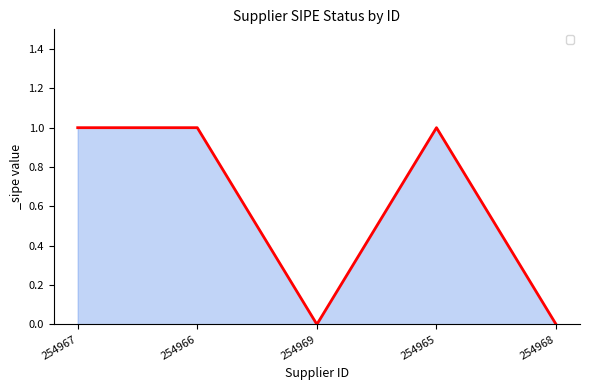

What is the sum of all values?

3